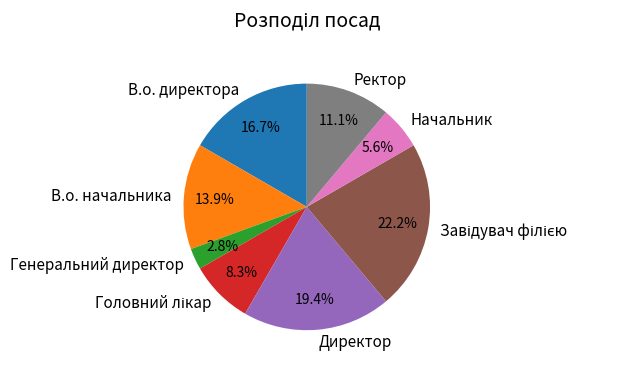

Which has a higher value, Начальник or Ректор?

Ректор